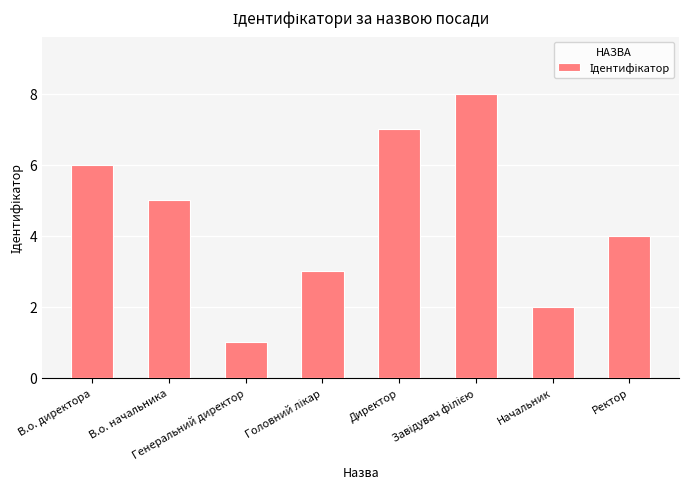

What is the difference between the maximum and minimum values?

7